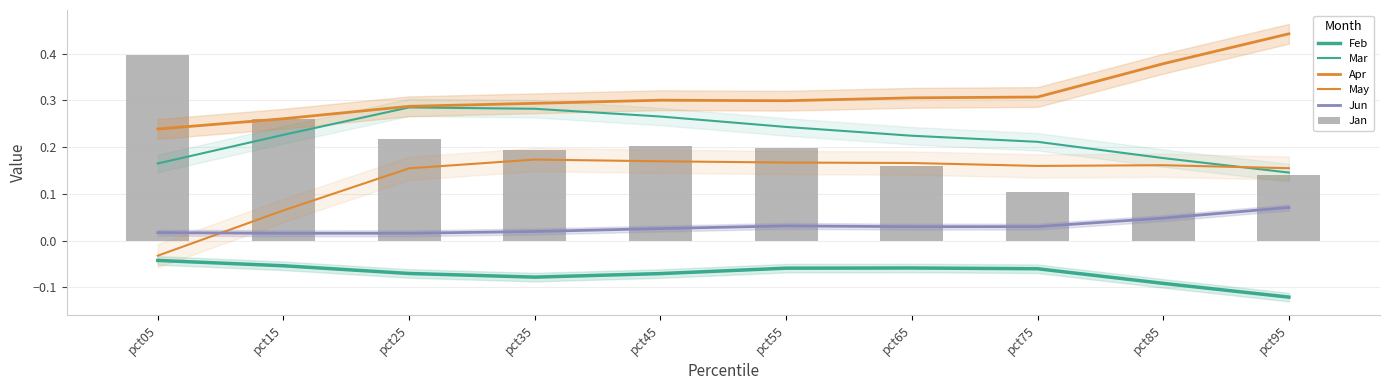

At which category is the sum across all series the highest?

pct45